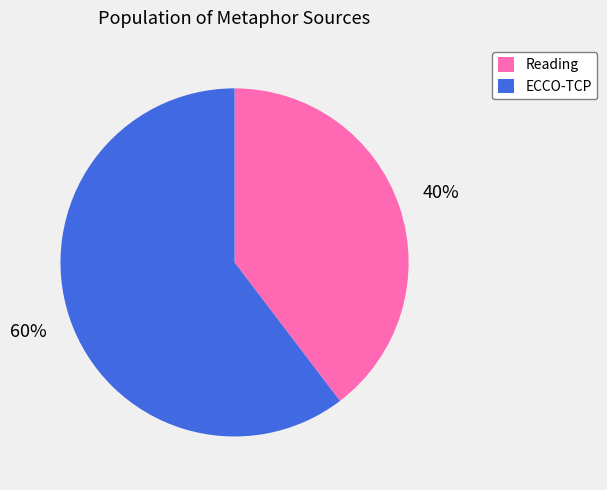

Do ECCO-TCP and Reading together represent more than half of the pie?

Yes